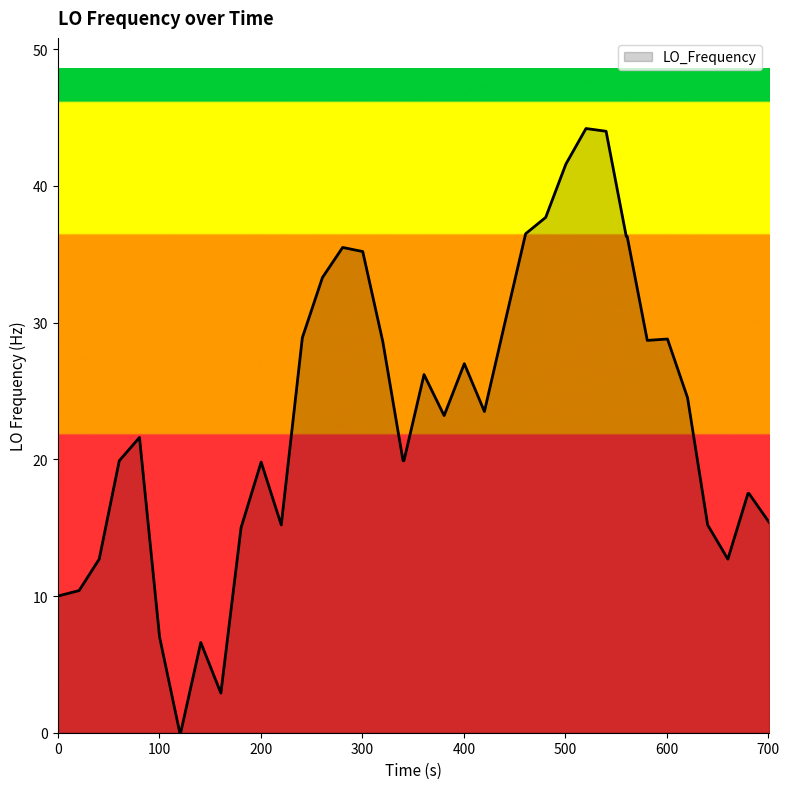

What is the greatest value displayed?

44.2